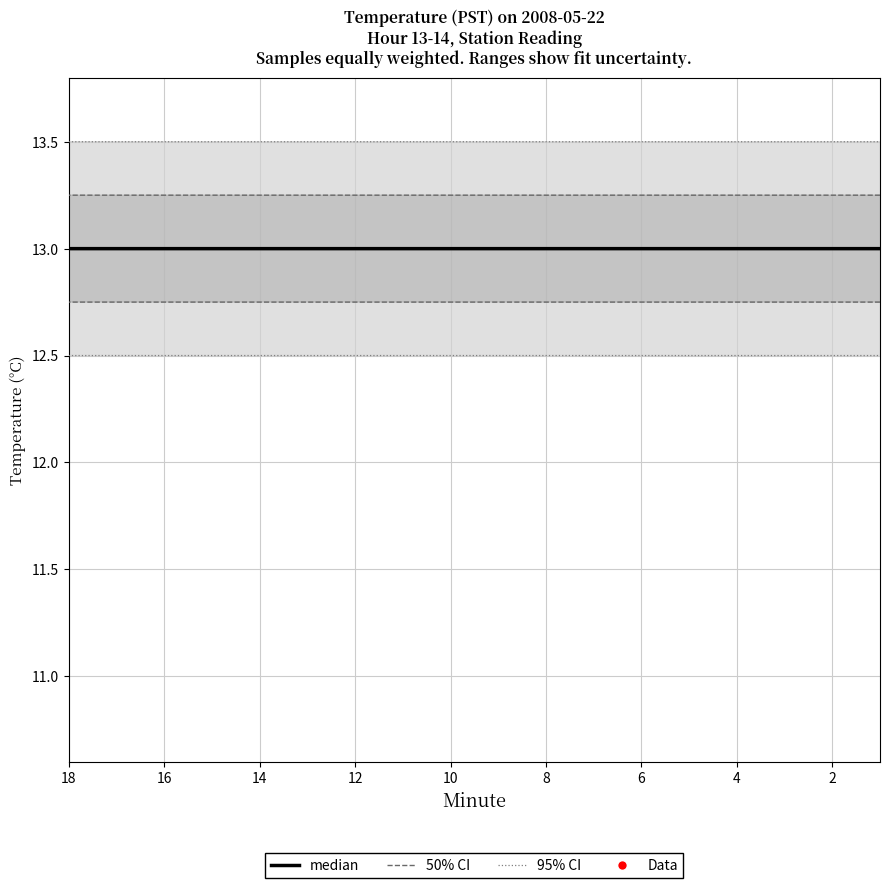

Which series has the widest spread of Y values?

95% CI upper